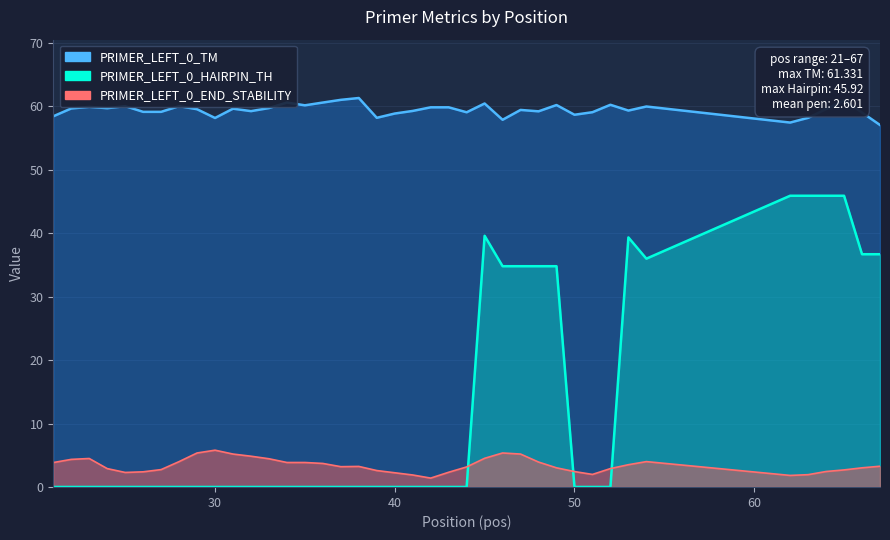

How many series are shown in this chart?

3